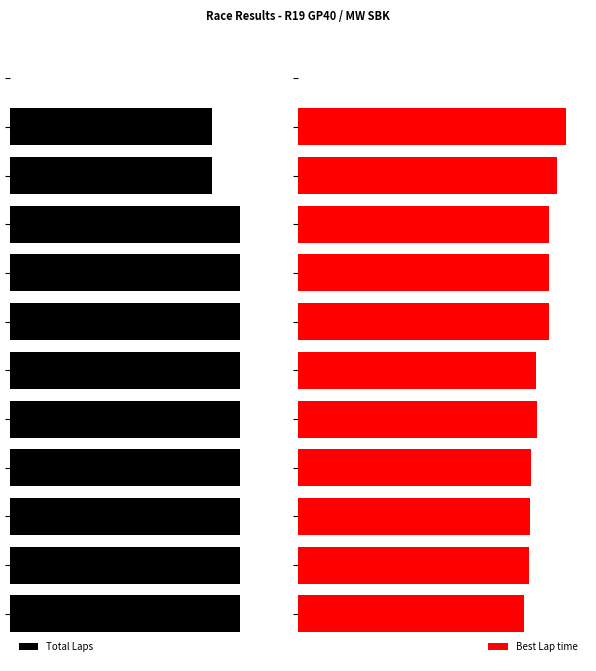

What is the difference between the Total Laps values at 9 and 5?

1.0